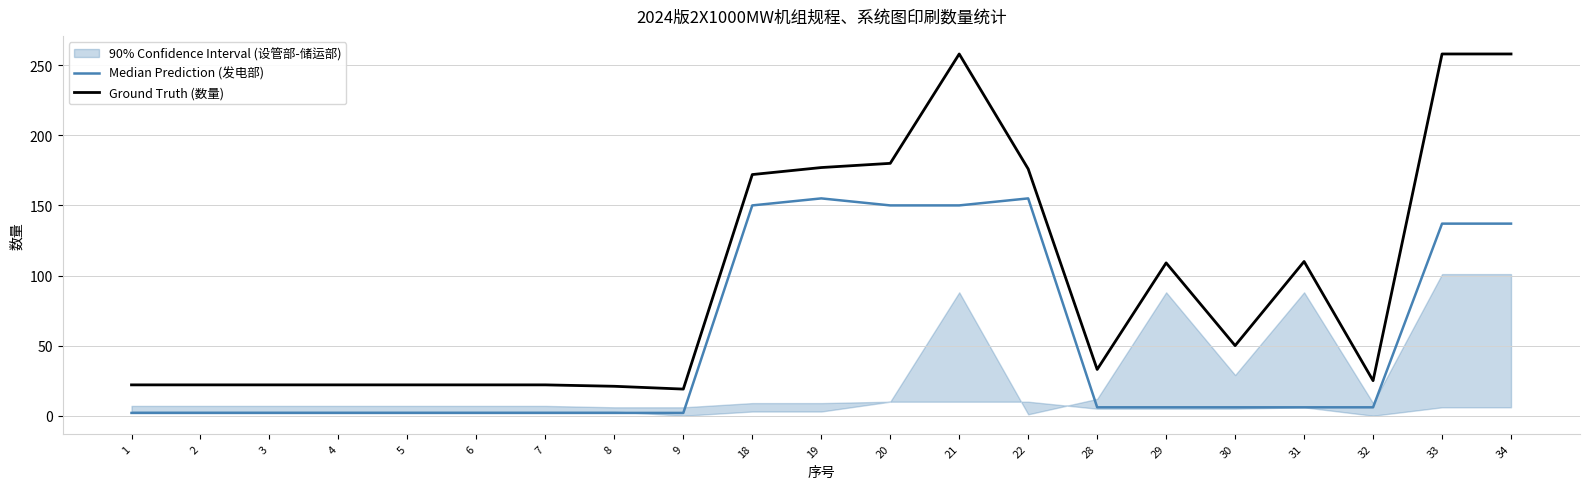

Which category has the highest value across all series?

21